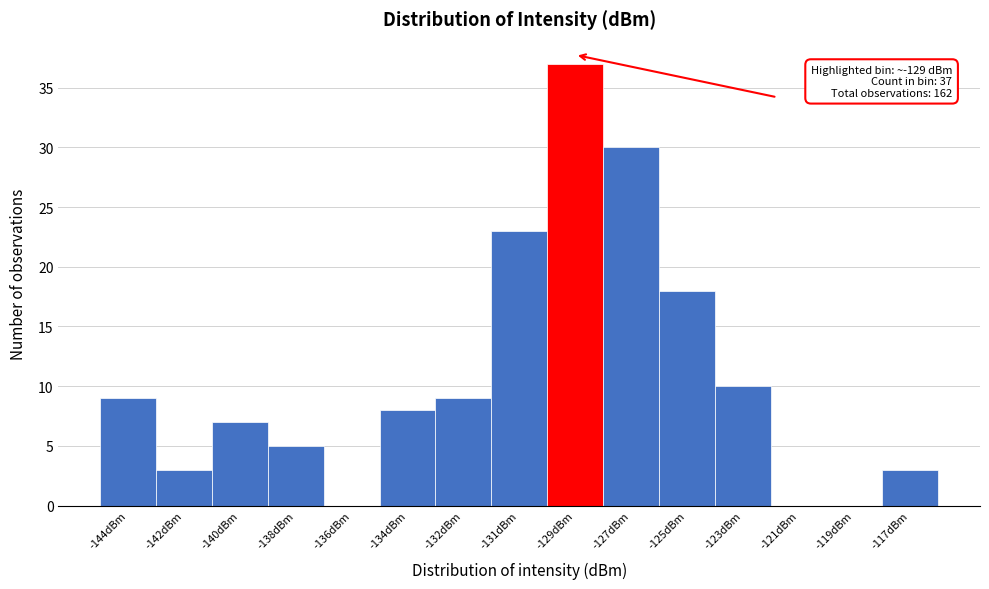

Reading left to right, list all the values displayed in this chart.

-144dBm=9	-142dBm=3	-140dBm=7	-138dBm=5	-136dBm=0	-134dBm=8	-132dBm=9	-131dBm=23	-129dBm=37	-127dBm=30	-125dBm=18	-123dBm=10	-121dBm=0	-119dBm=0	-117dBm=3